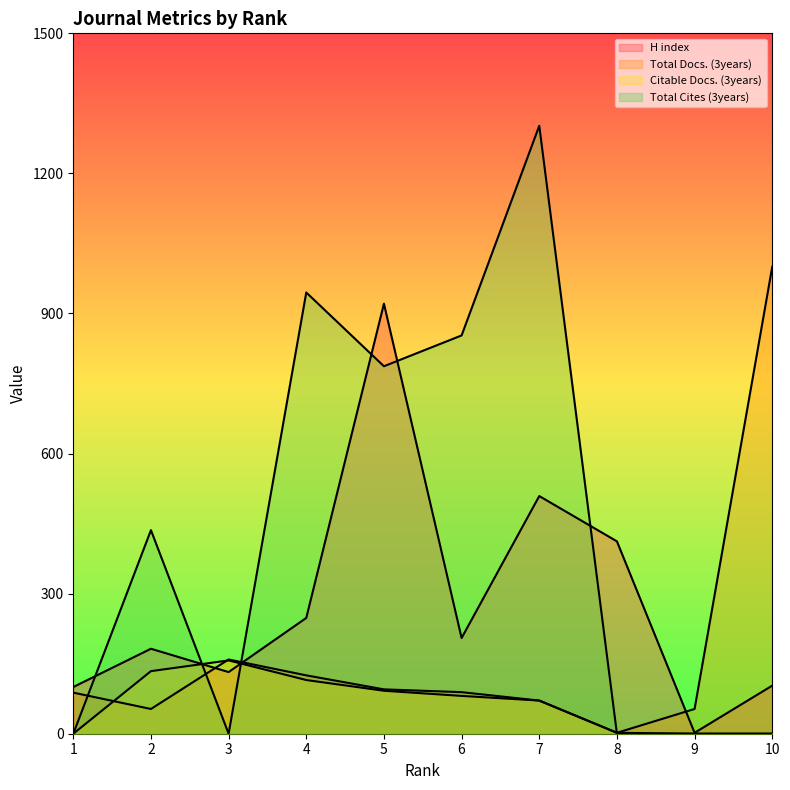

The value of Citable Docs. (3years) at 1 is 77. True or false?

False